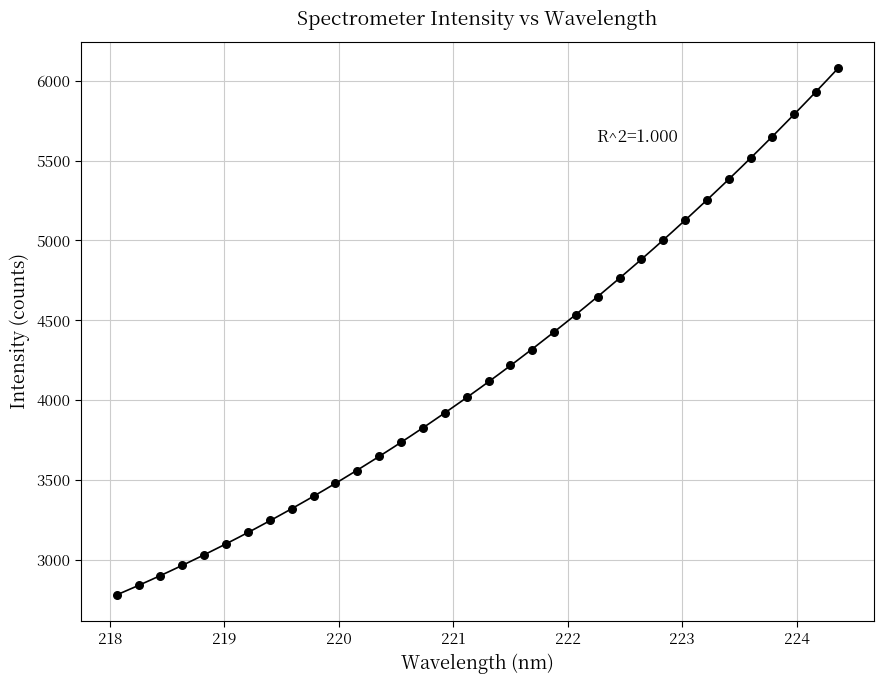

What is the range of X values (max minus min)?

6.3